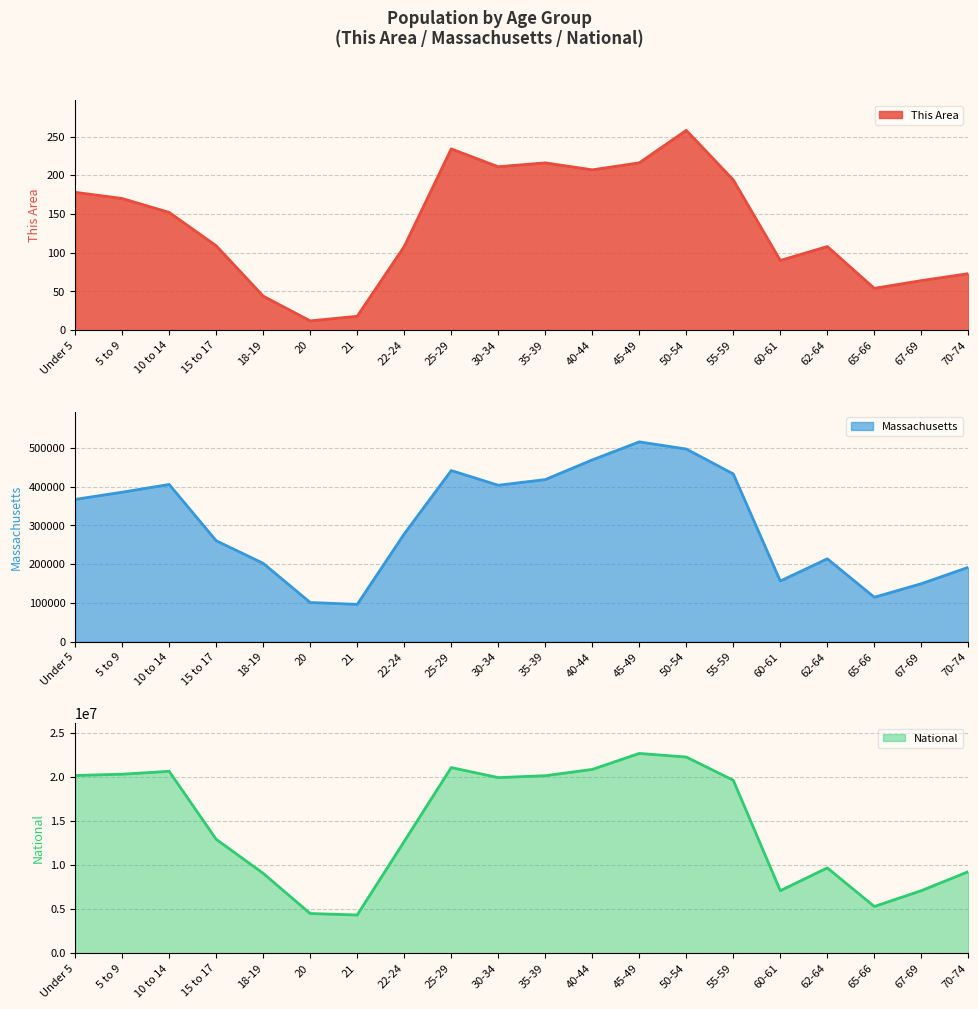

Which category has the lowest value in the This Area series?

20